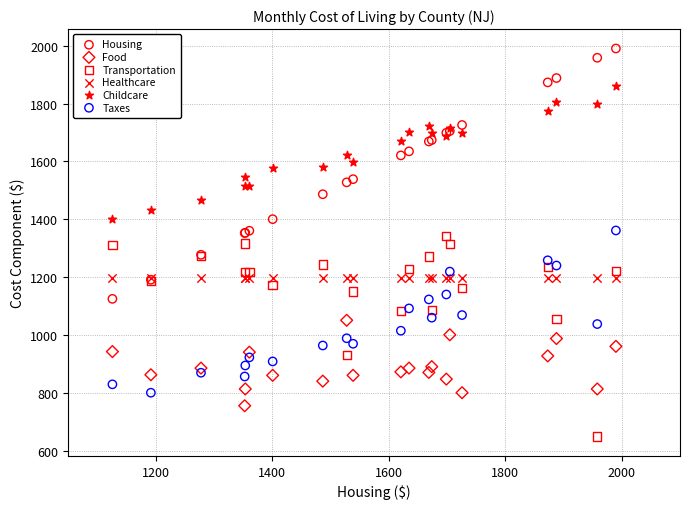

What are all the series names shown in the legend?

Housing, Food, Transportation, Healthcare, Childcare, Taxes